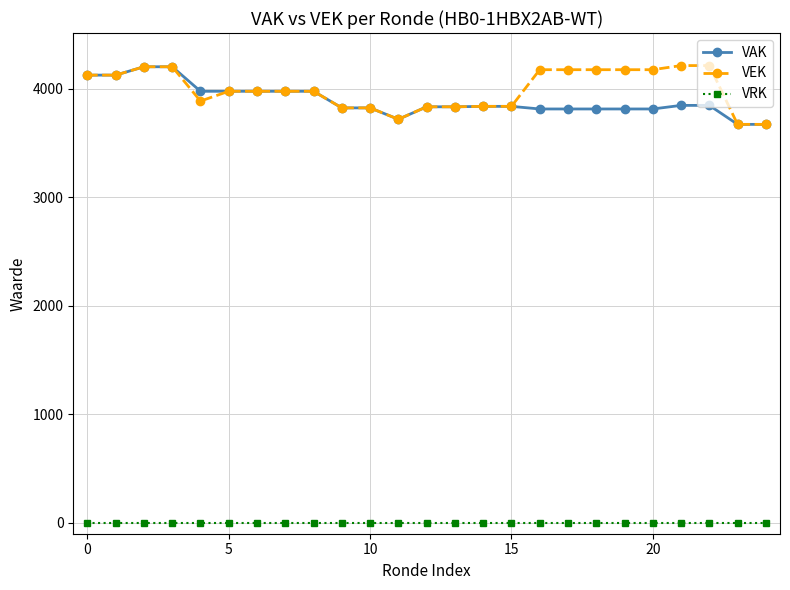

What is the maximum value shown in the chart?

4215